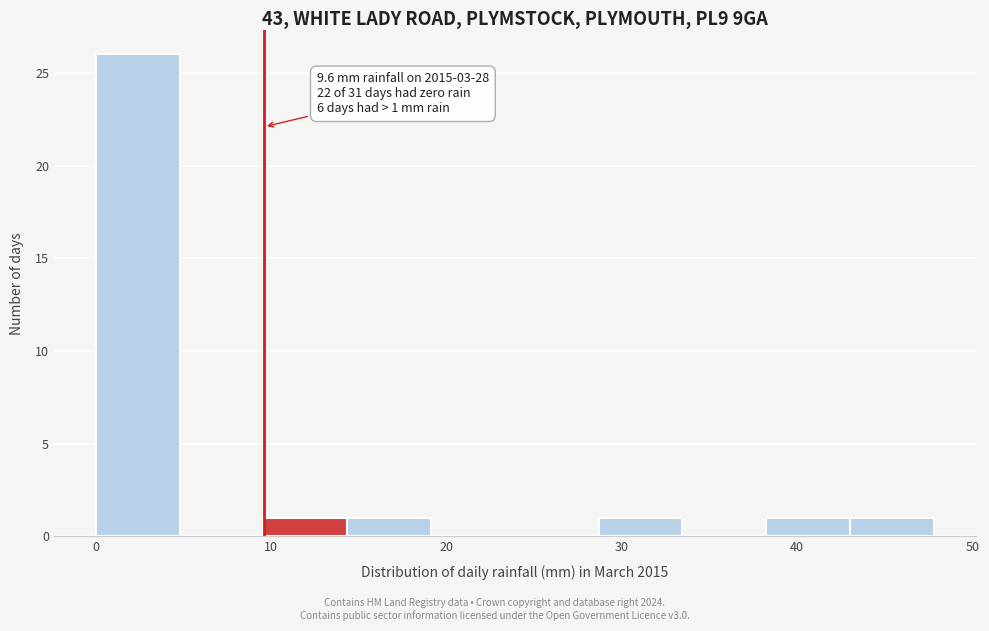

Over which range of the x-axis is the bar tallest?

0 to 5